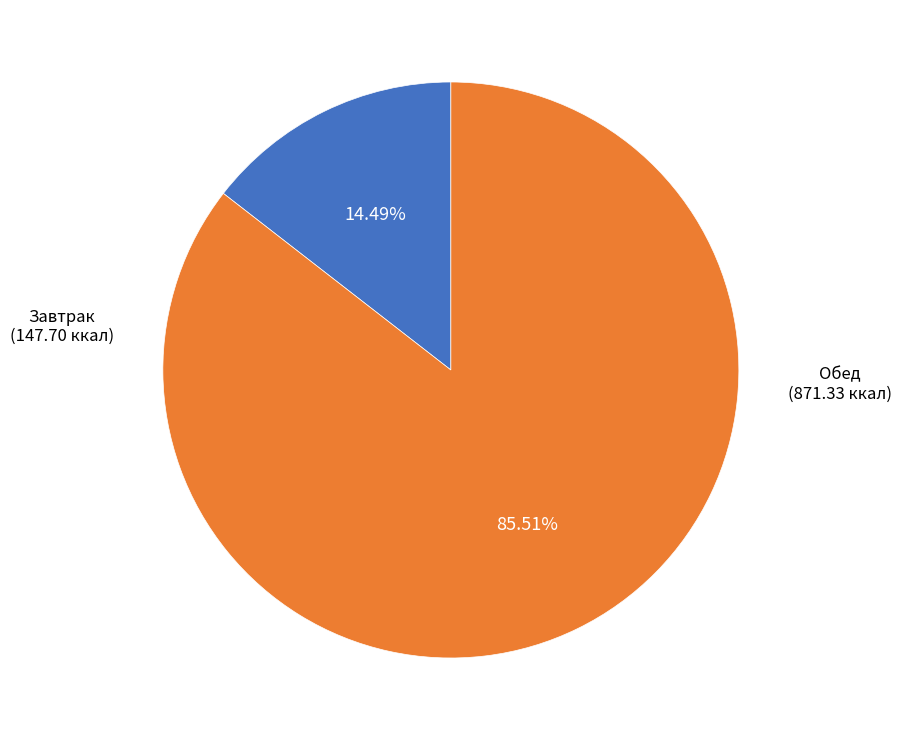

Does any single category account for the majority?

Yes